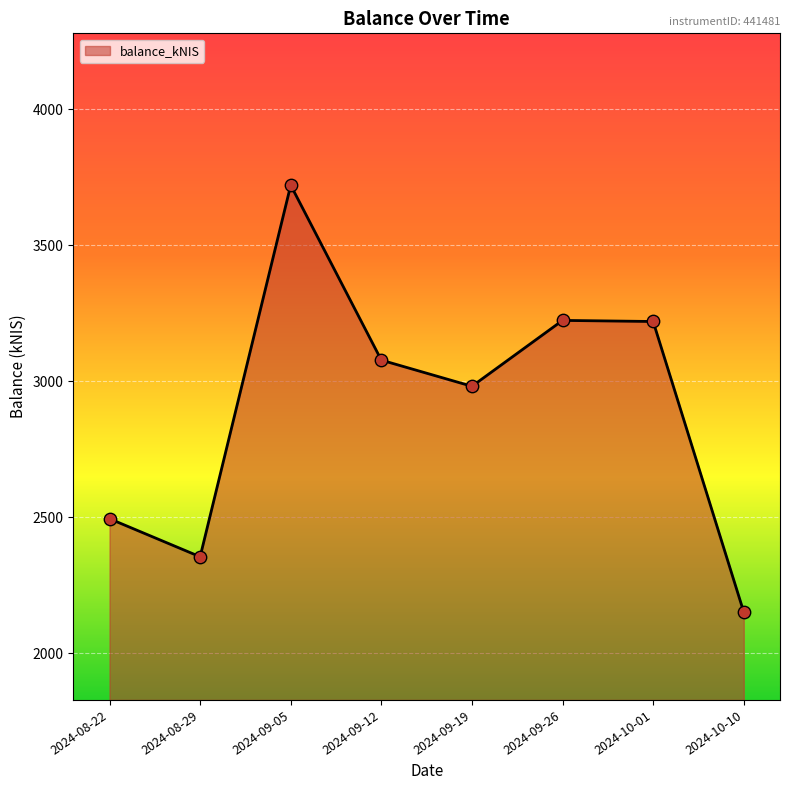

Between 2024-08-29 and 2024-10-01, which is larger?

2024-10-01